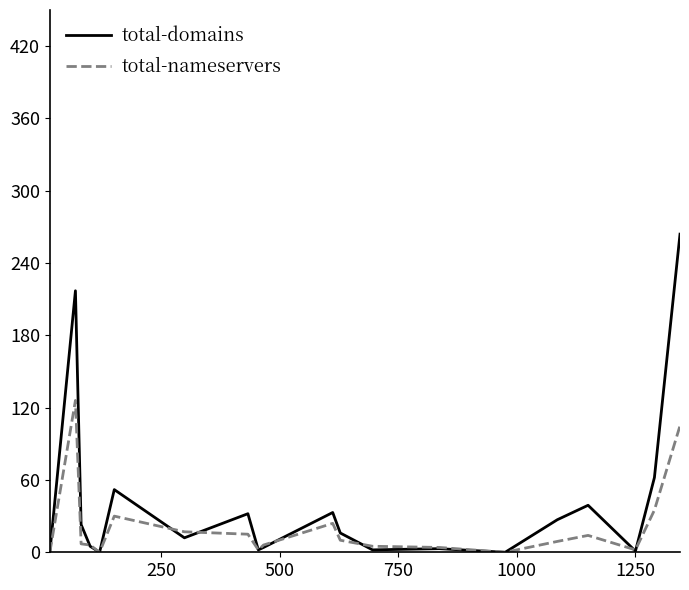

List the series in order of their peak value, lowest first.

total-nameservers, total-domains